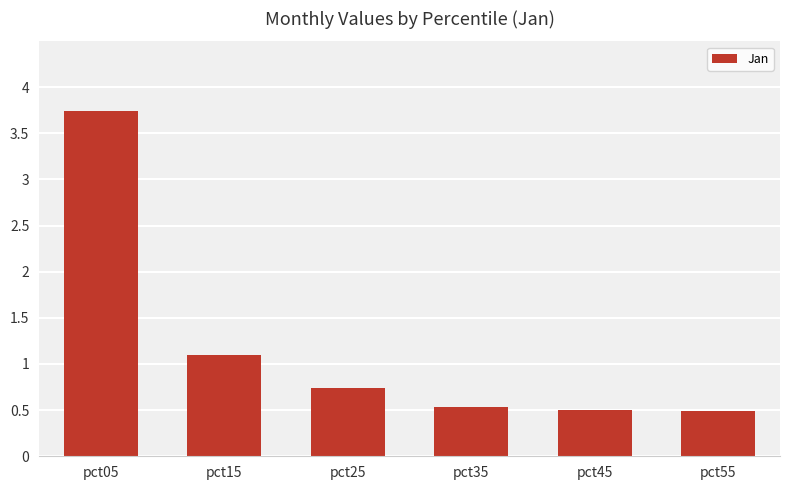

What value does the data have at pct45?

0.5